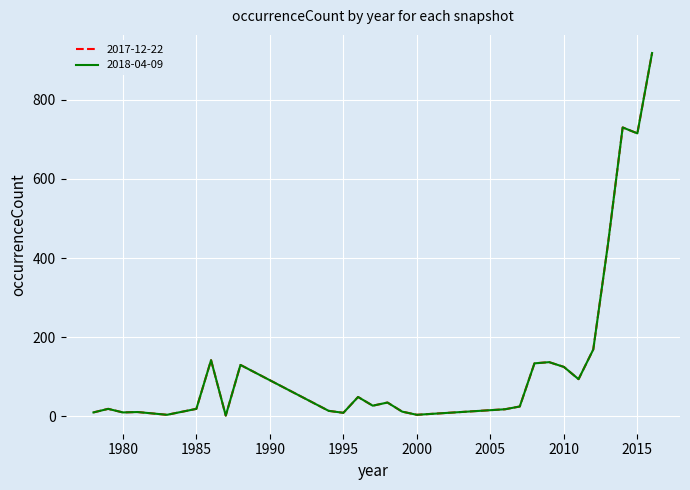

What is the maximum value shown in the chart?

918